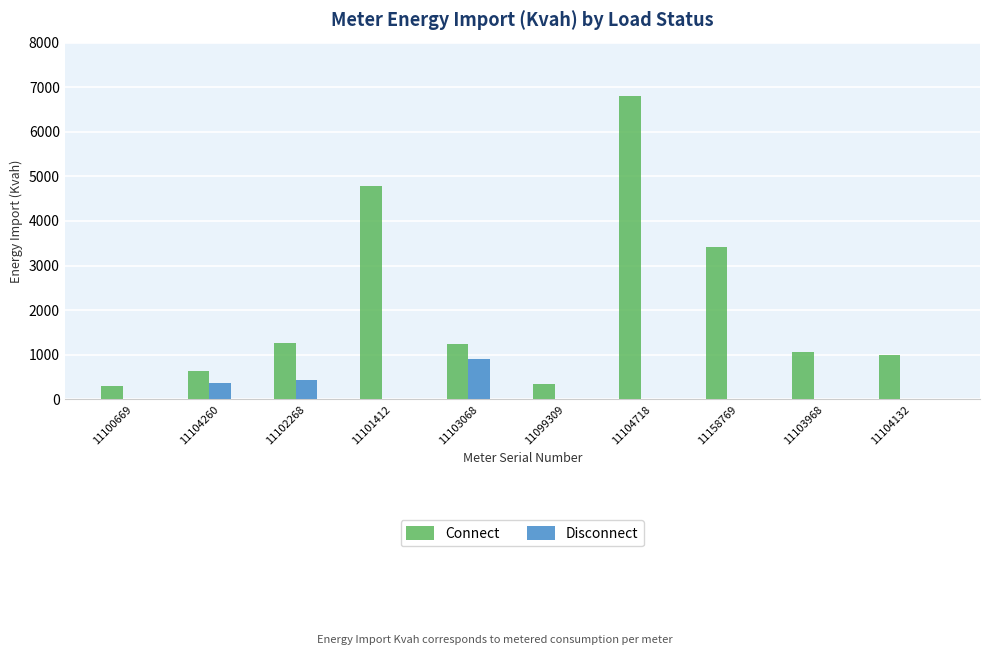

What is the difference between the Disconnect values at 11104132 and 11104260?

366.7